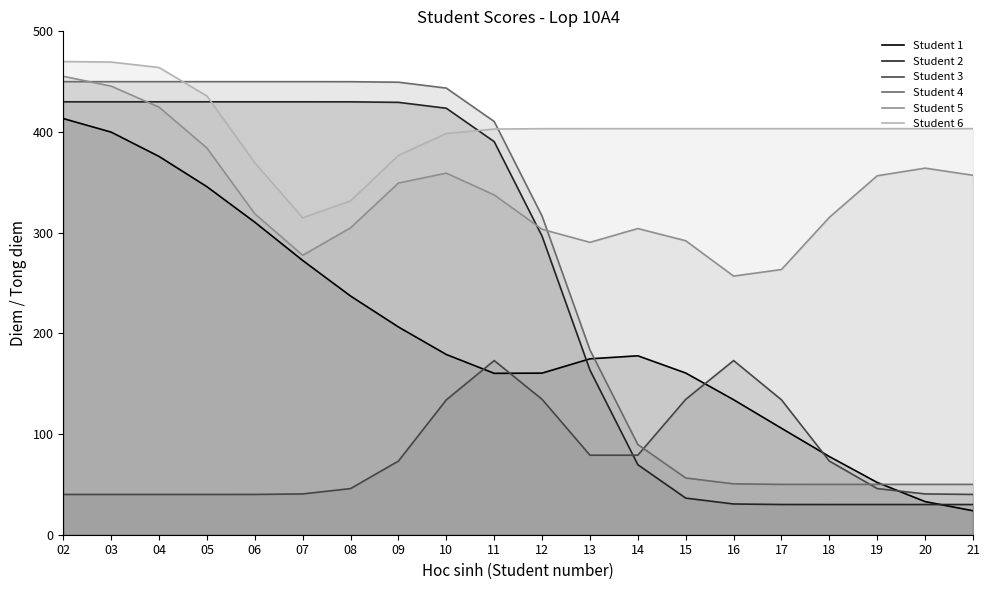

Rank the series at 18 from lowest to highest value.

Student 2, Student 4, Student 3, Student 1, Student 5, Student 6